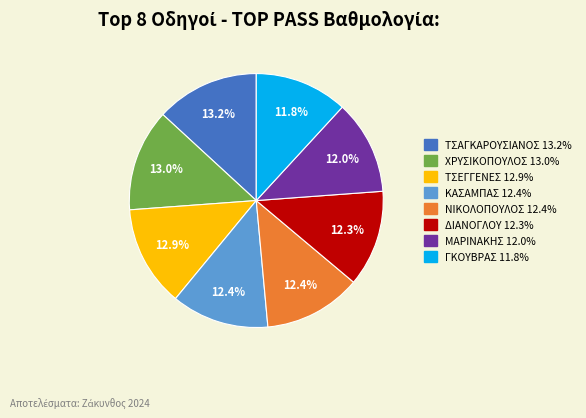

How many segments does this pie chart have?

8